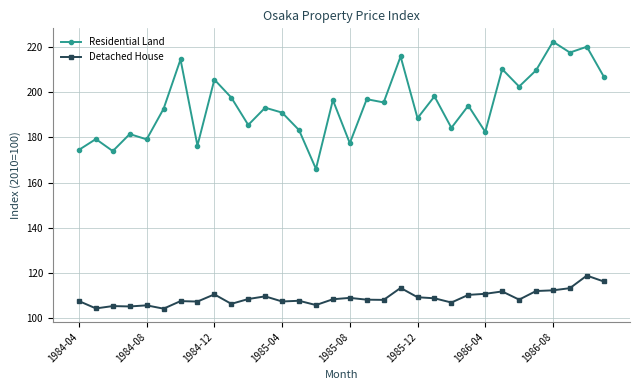

What is the sum of all Detached House values?

3486.6